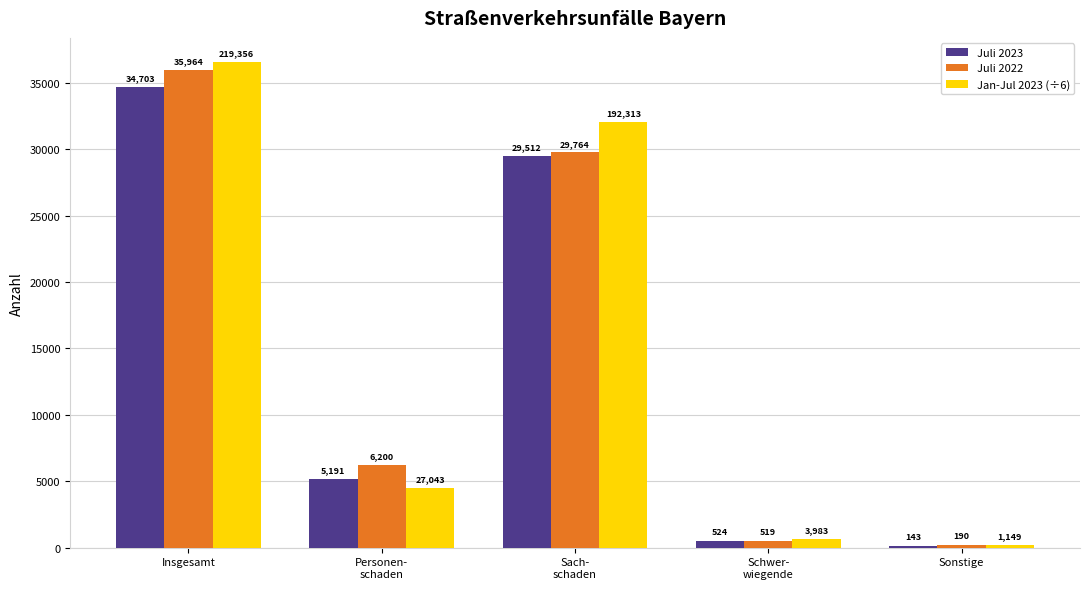

At Personen-
schaden, list the series in order from smallest to largest.

Jan-Jul 2023 (÷6), Juli 2023, Juli 2022